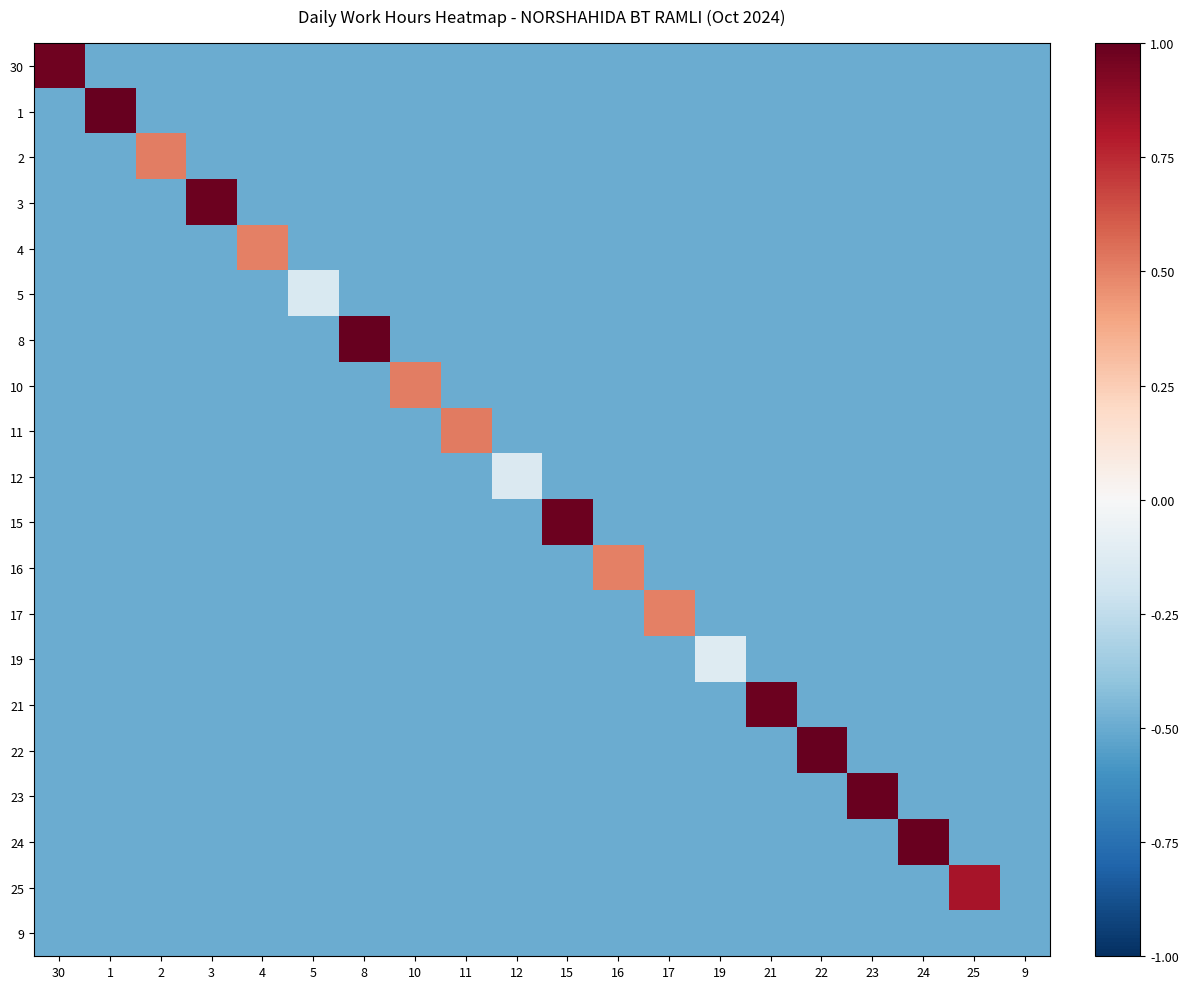

Which series has the largest total across all categories?

22